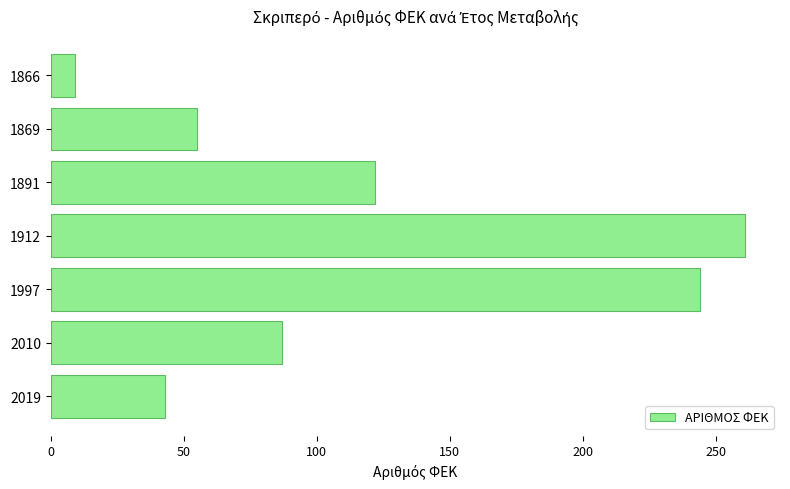

Between 1866 and 1912, which is larger?

1912